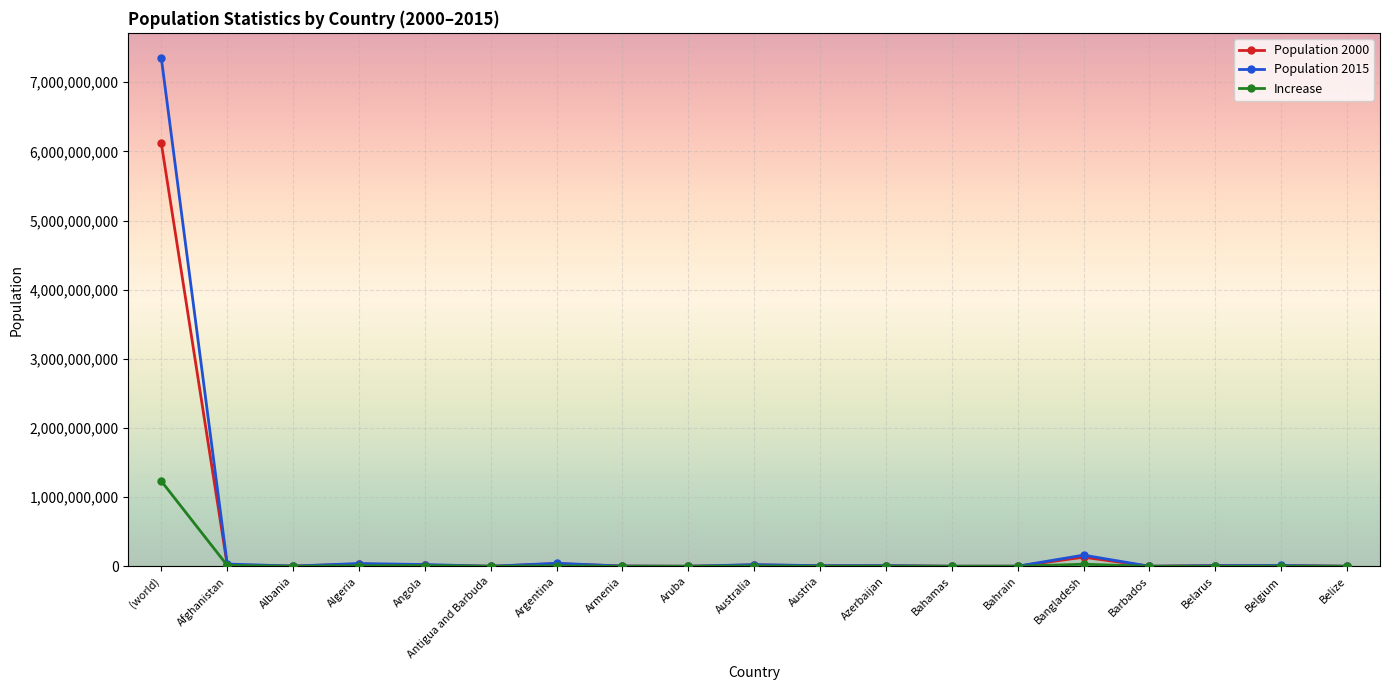

At which label does Population 2000 reach its peak?

(world)